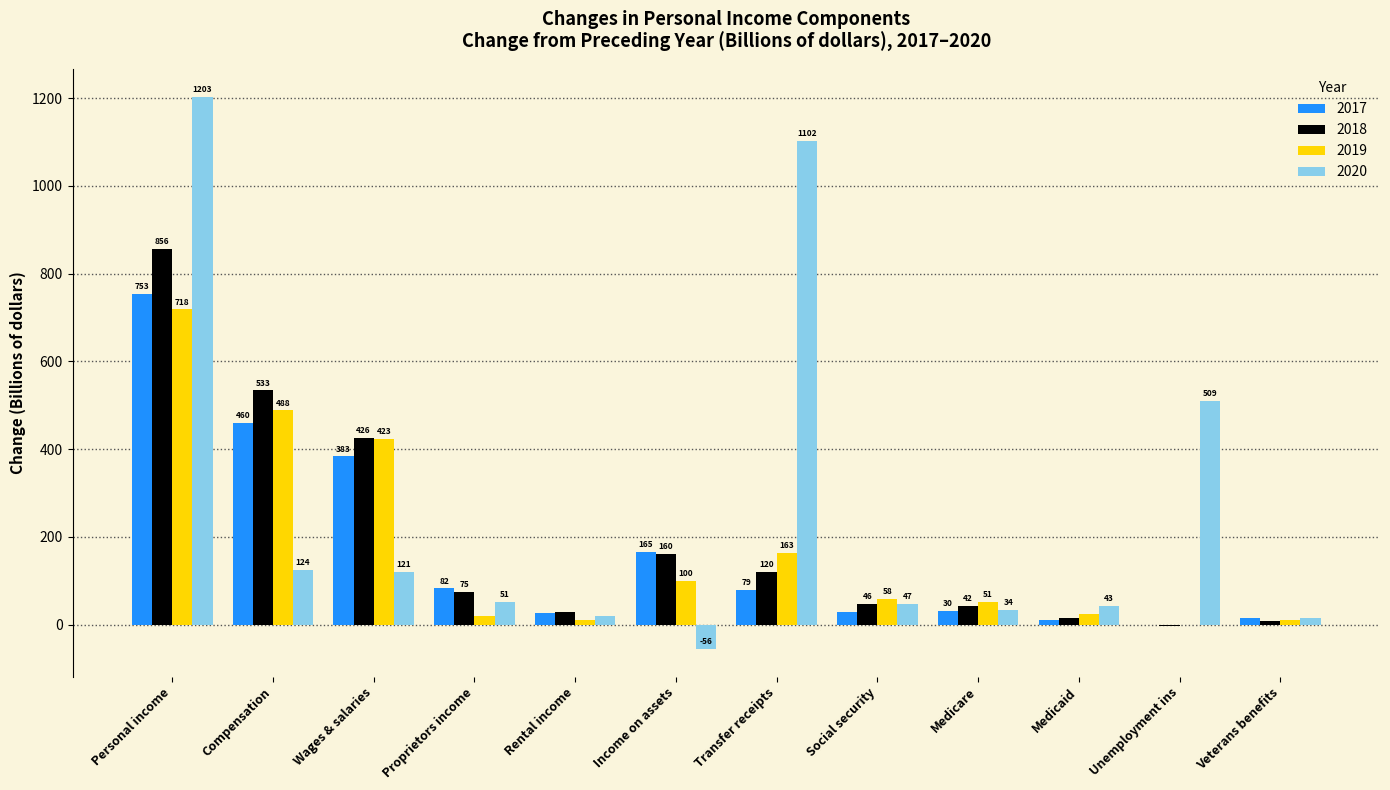

At which label is 2017 closest to 375?

Wages & salaries